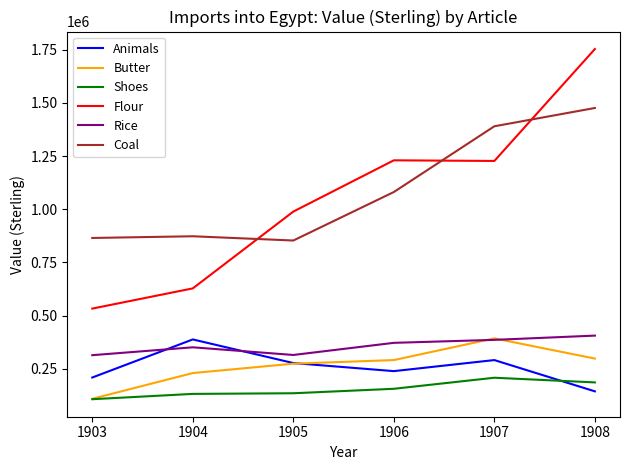

At how many categories does at least one series exceed 451260?

6